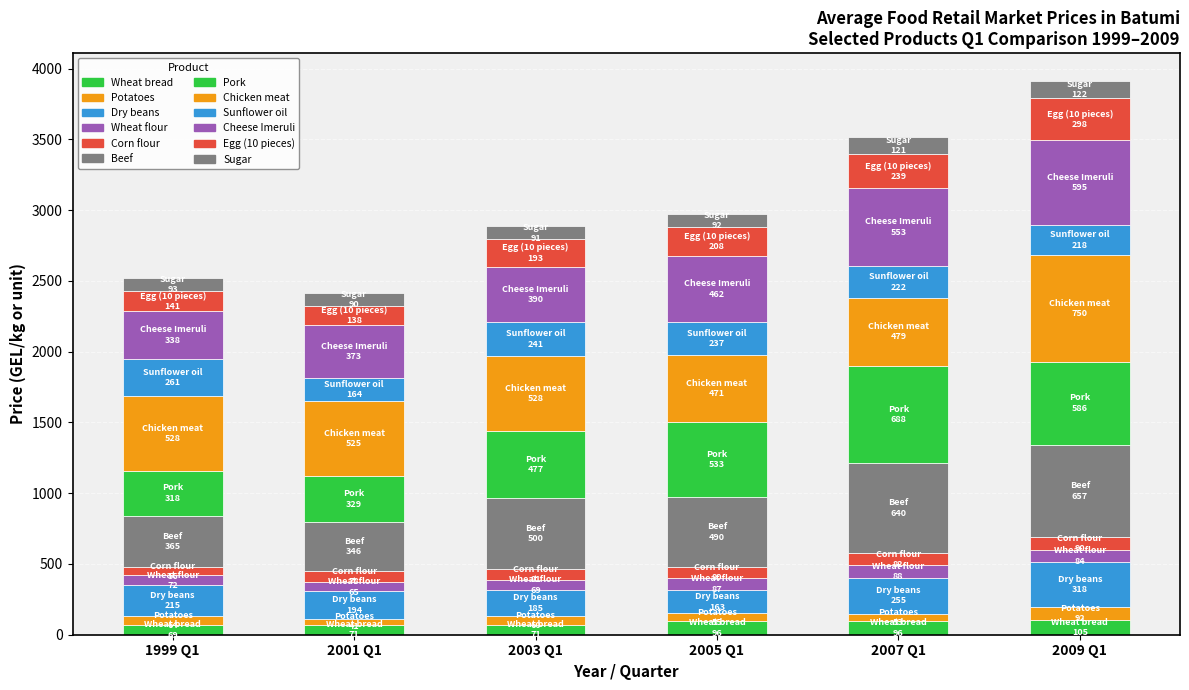

Does the chart contain any negative values?

No